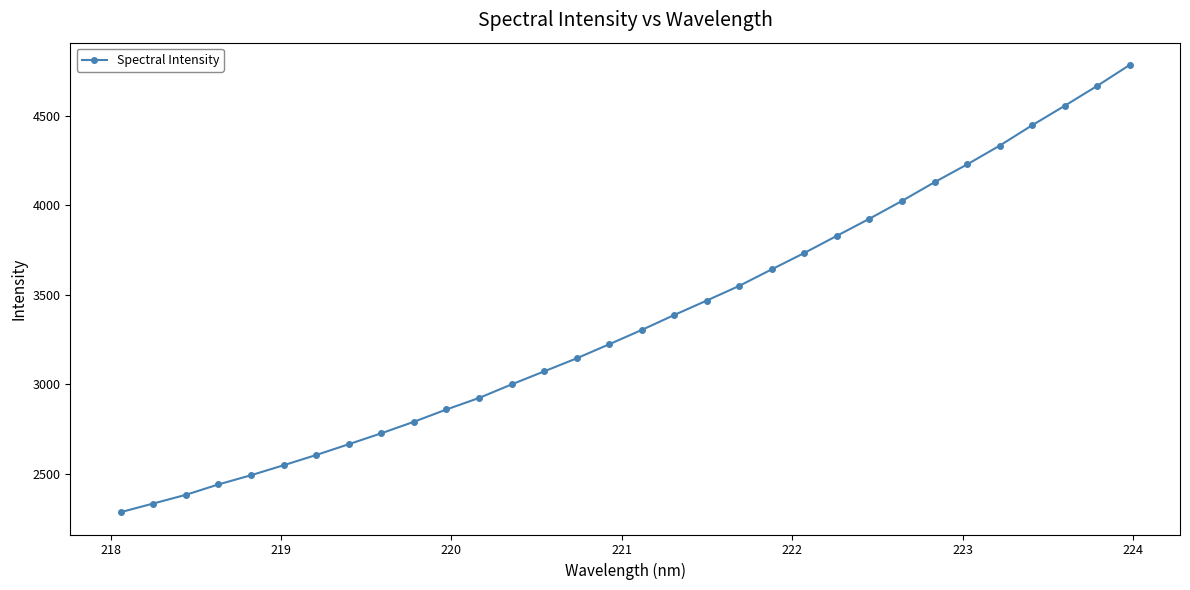

What is the smallest value displayed?

2286.4